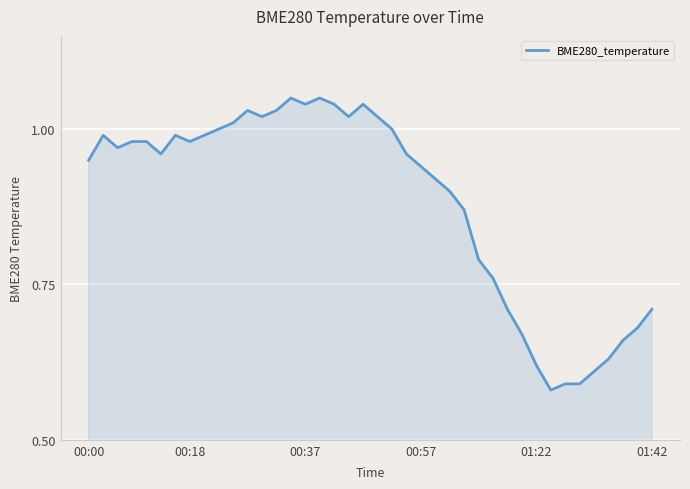

Does the chart display data point markers on the line(s)?

No